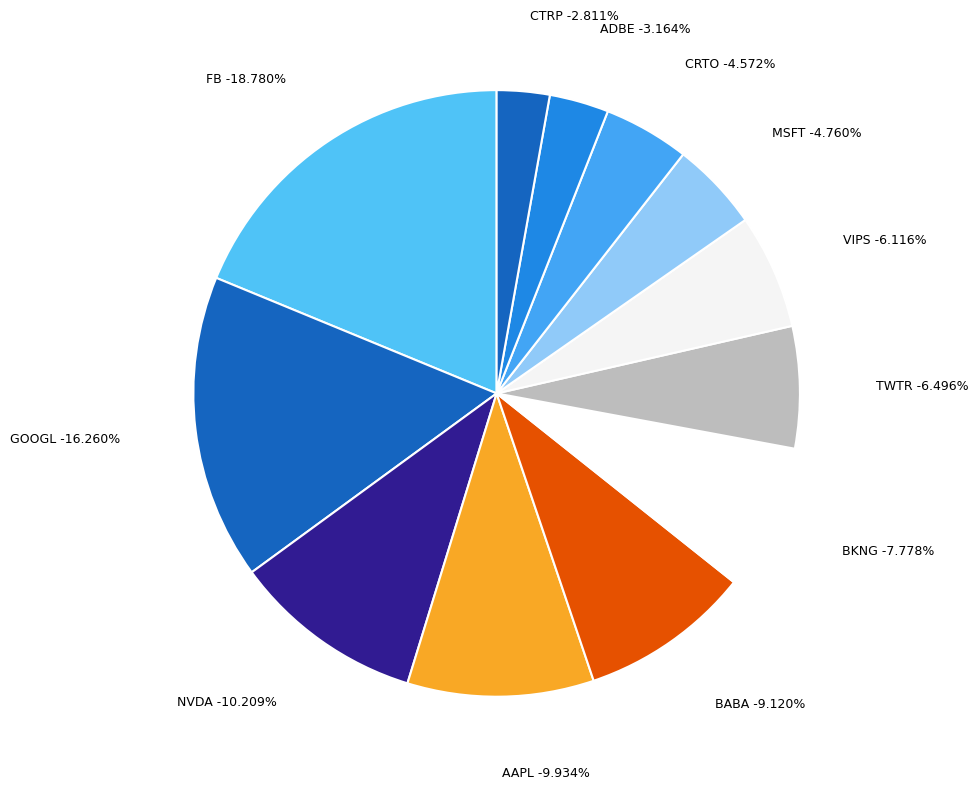

Between AAPL and VIPS, which is larger?

AAPL